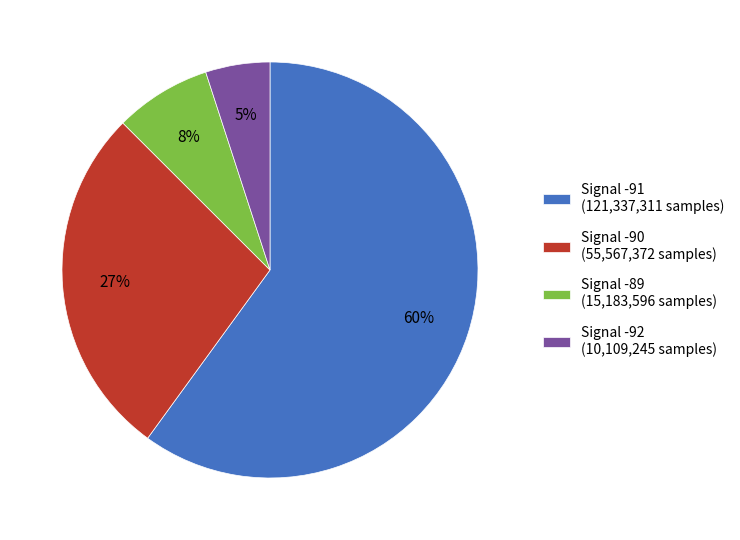

To the nearest percent, what portion does Signal -92 (10,109,245 samples) represent?

5%